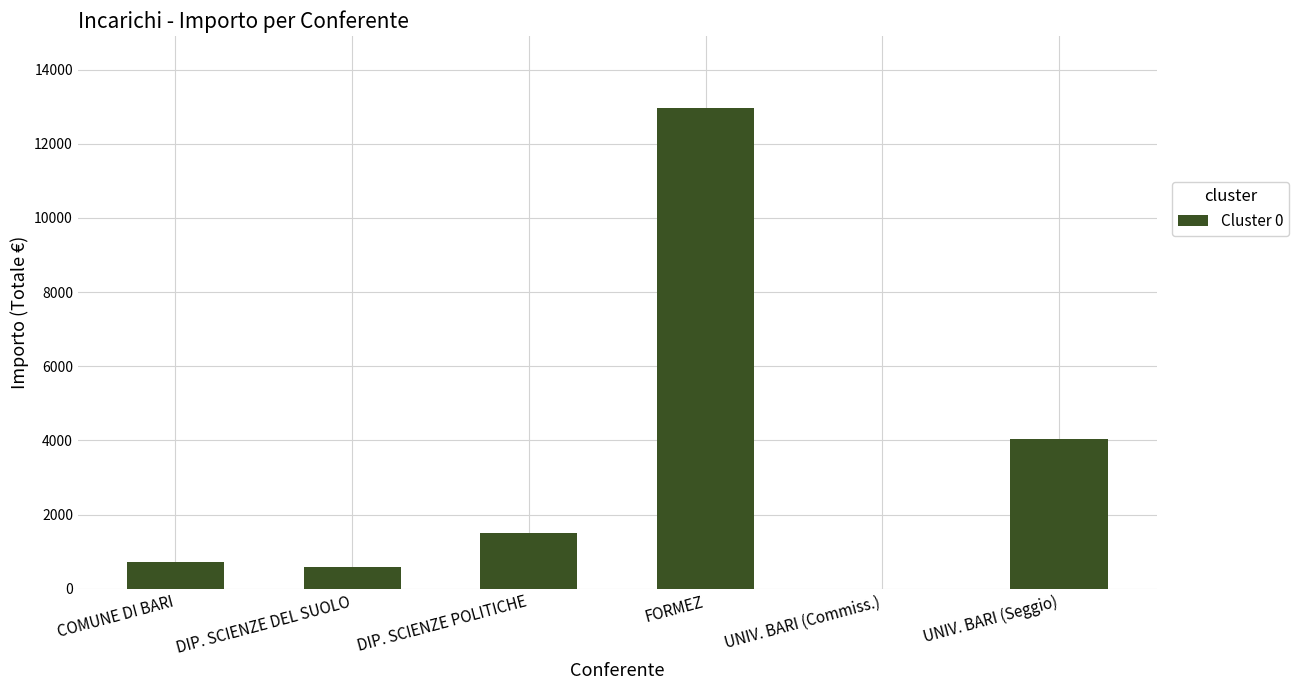

Between DIP. SCIENZE DEL SUOLO and FORMEZ, which is larger?

FORMEZ